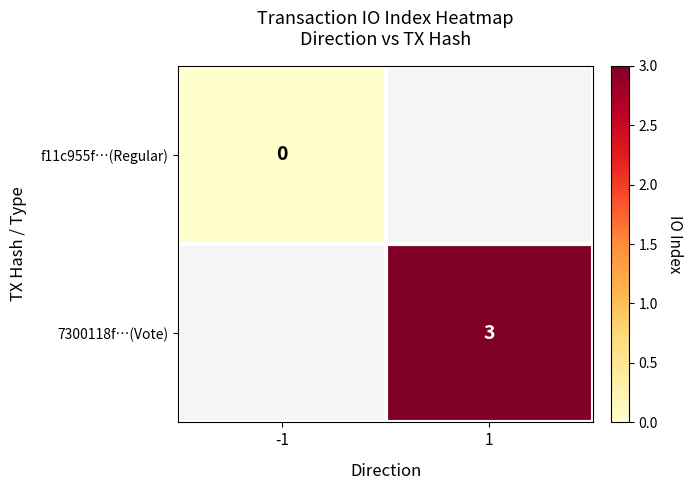

Count the number of categories in the chart.

2